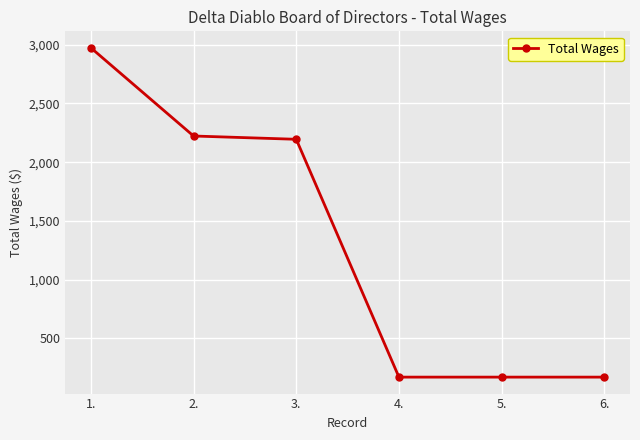

Does the chart have visible grid lines?

Yes